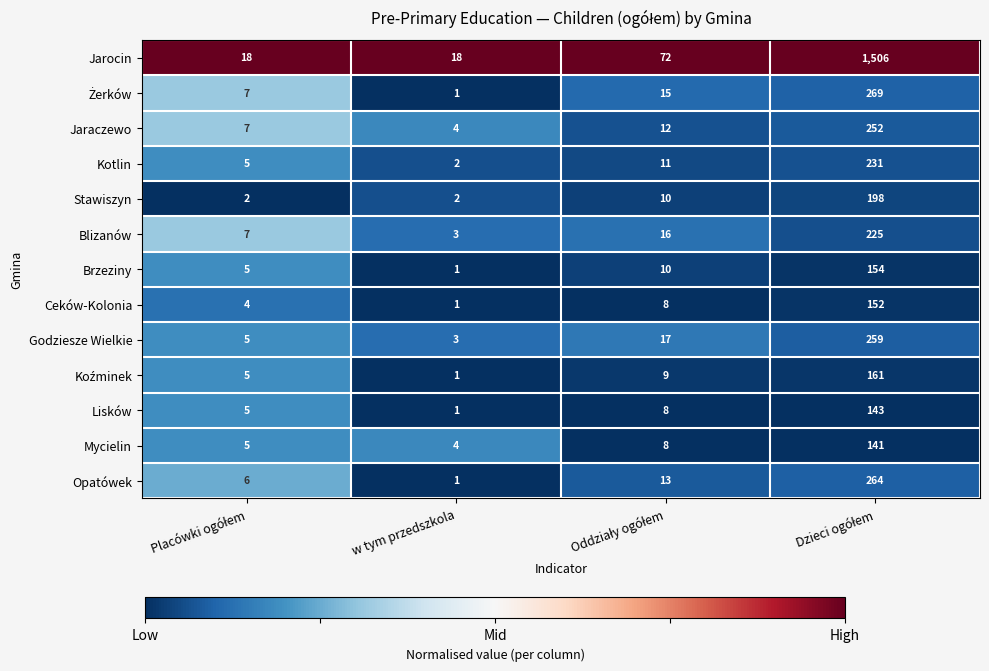

What is the average value of the Jarocin series?

404